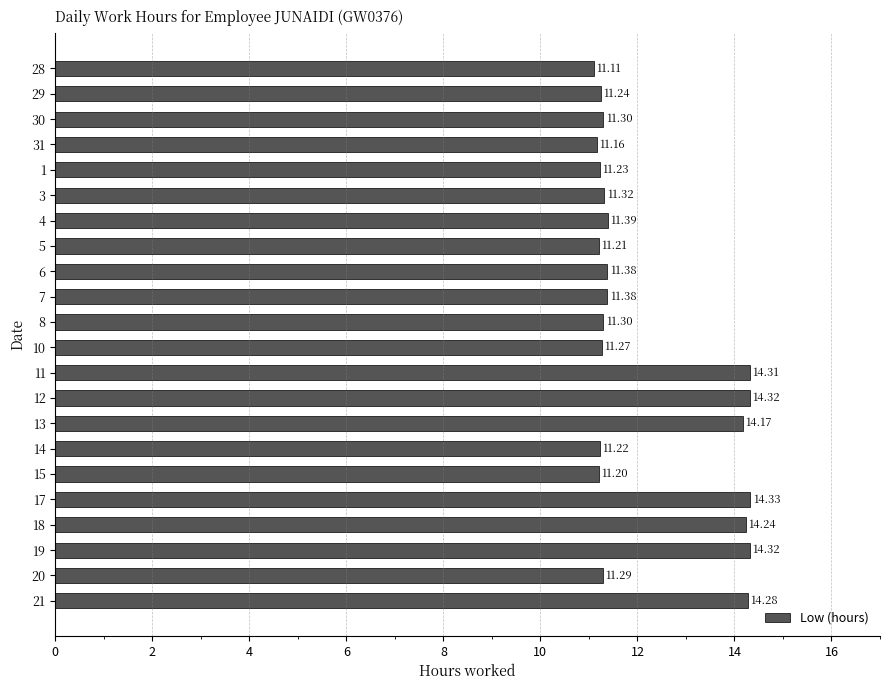

What is the ratio of the value at 15 to the value at 20?

1.0